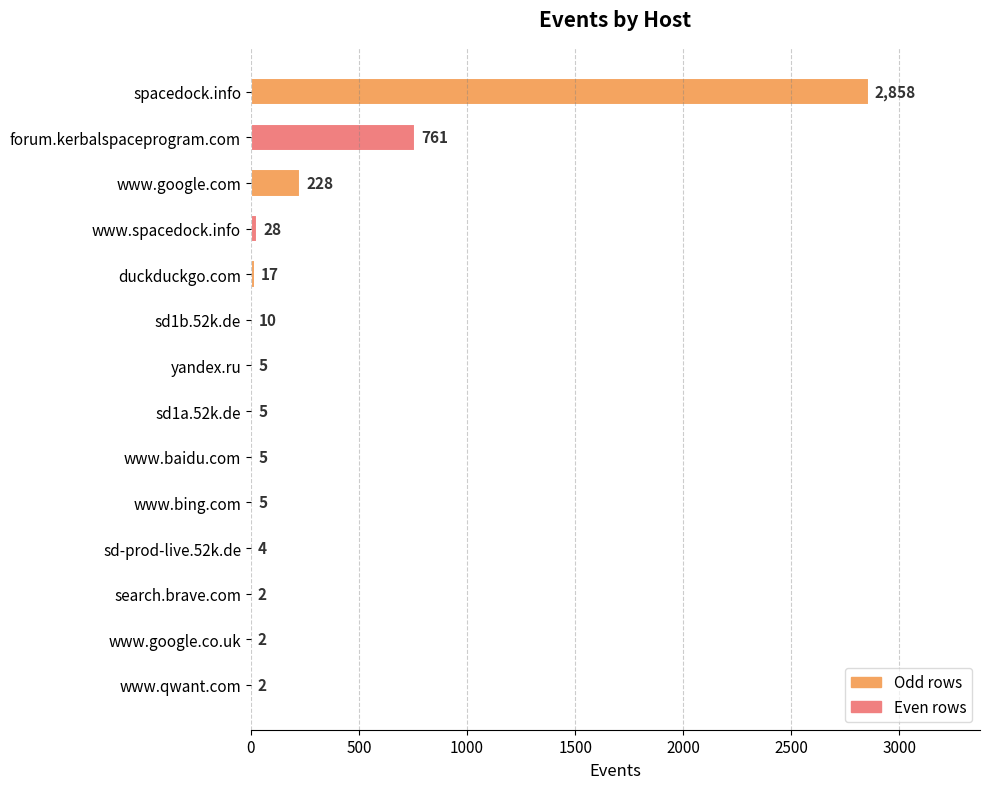

Reading top to bottom, extract all data points from this chart.

spacedock.info=2858	forum.kerbalspaceprogram.com=761	www.google.com=228	www.spacedock.info=28	duckduckgo.com=17	sd1b.52k.de=10	yandex.ru=5	sd1a.52k.de=5	www.baidu.com=5	www.bing.com=5	sd-prod-live.52k.de=4	search.brave.com=2	www.google.co.uk=2	www.qwant.com=2